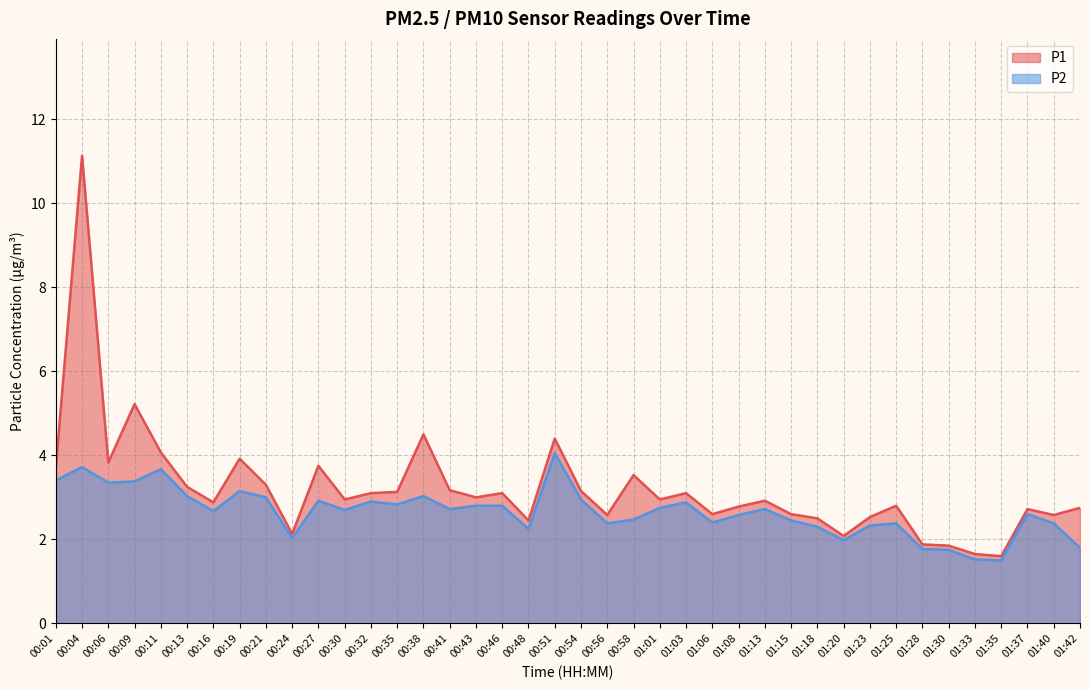

What is the label of the 14th point from the right?

01:08